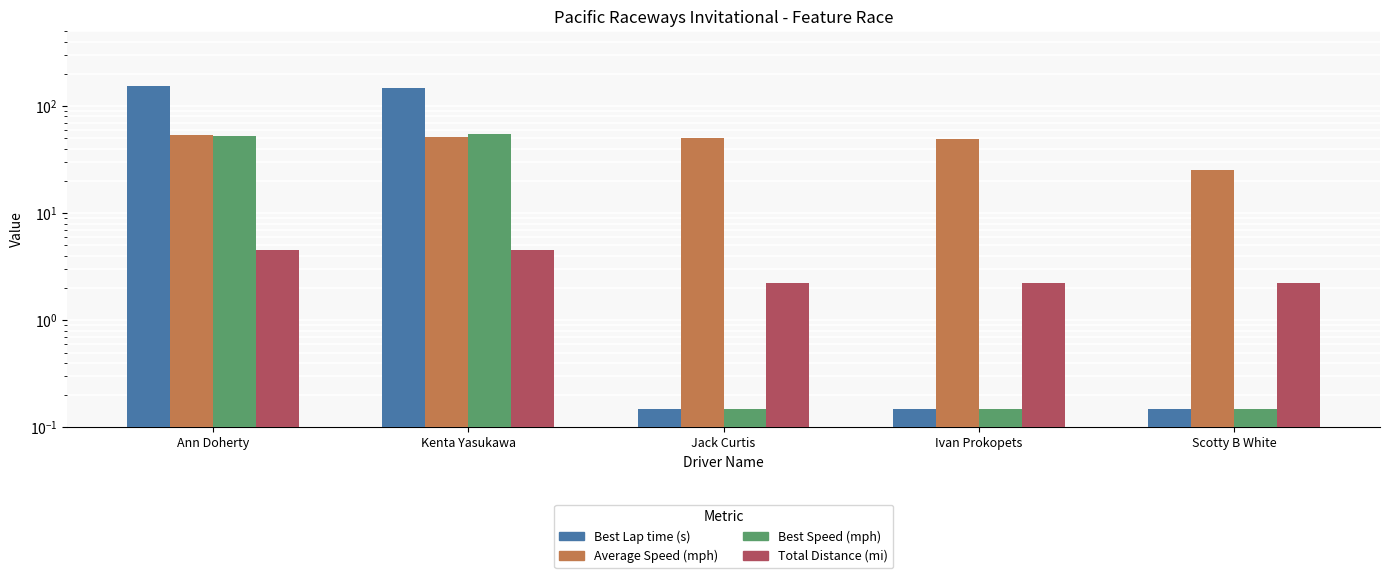

At which category does the chart reach its minimum across all series?

Jack Curtis